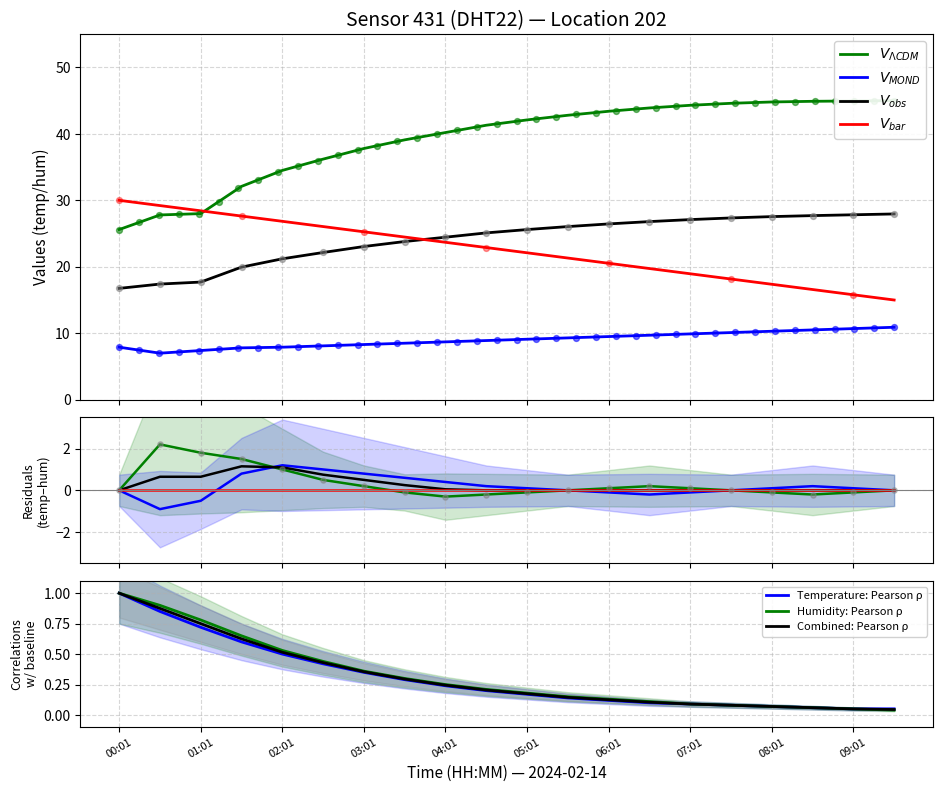

What is the maximum value for Combined: Pearson ρ?

1.0